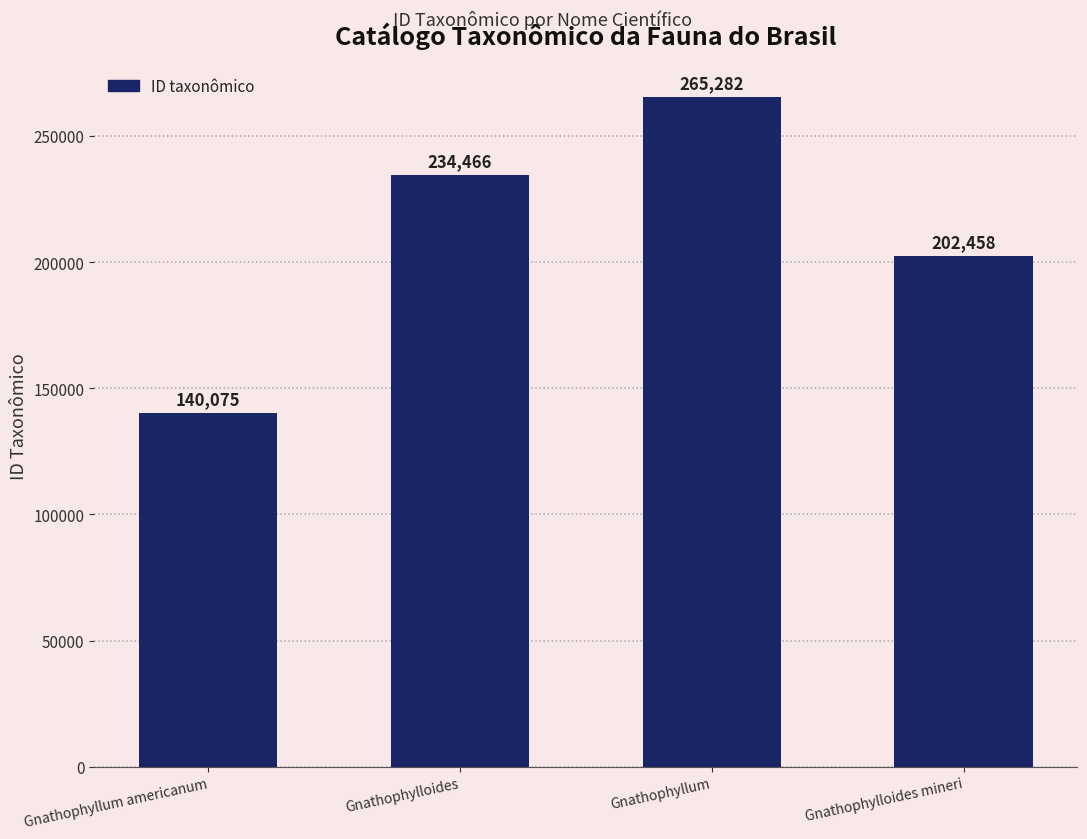

Reading right to left, extract all data points from this chart.

Gnathophylloides mineri=202458	Gnathophyllum=265282	Gnathophylloides=234466	Gnathophyllum americanum=140075